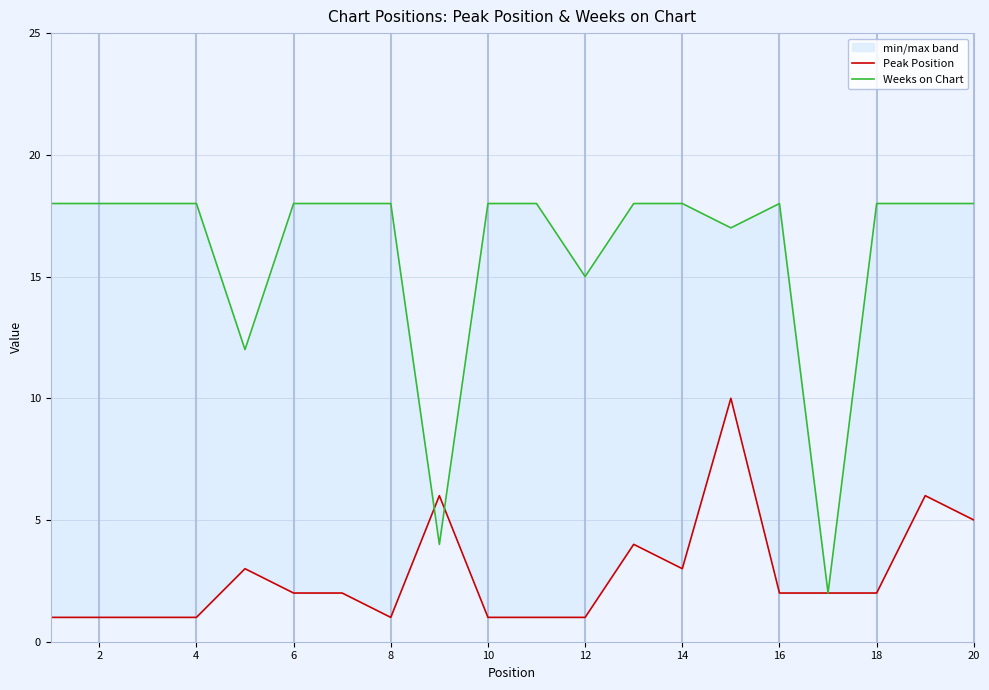

What is the sum of all Weeks on Chart values?

320